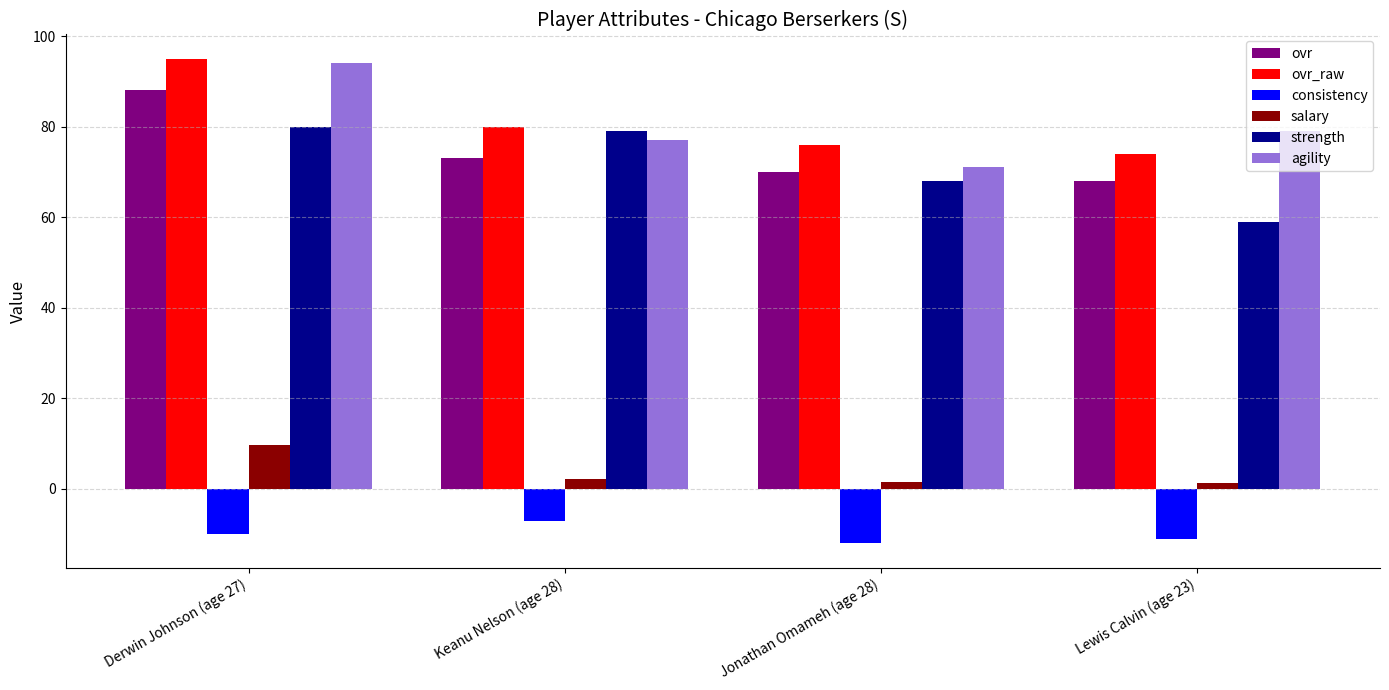

Which label corresponds to the largest value in the chart?

Derwin Johnson (age 27)